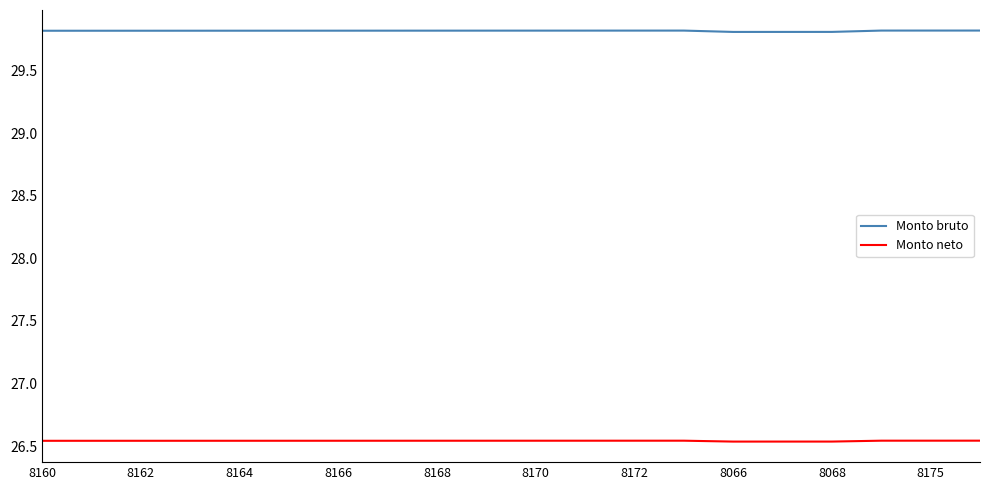

What are all the series names shown in the legend?

Monto bruto, Monto neto